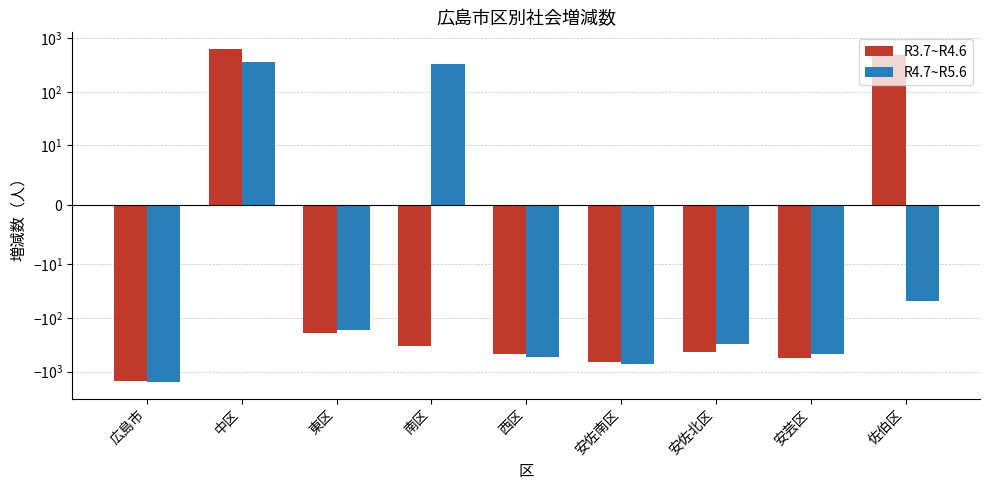

How many groups of bars are there?

9